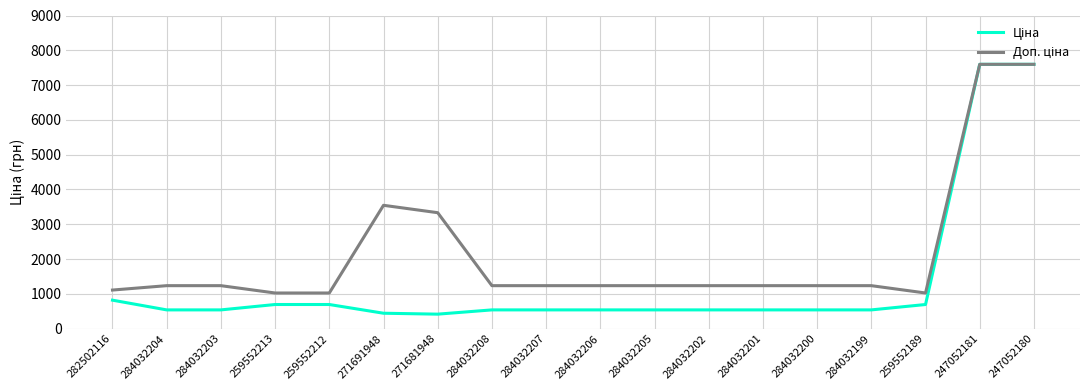

What is the spread (max minus min) of values at 284032199?

696.4